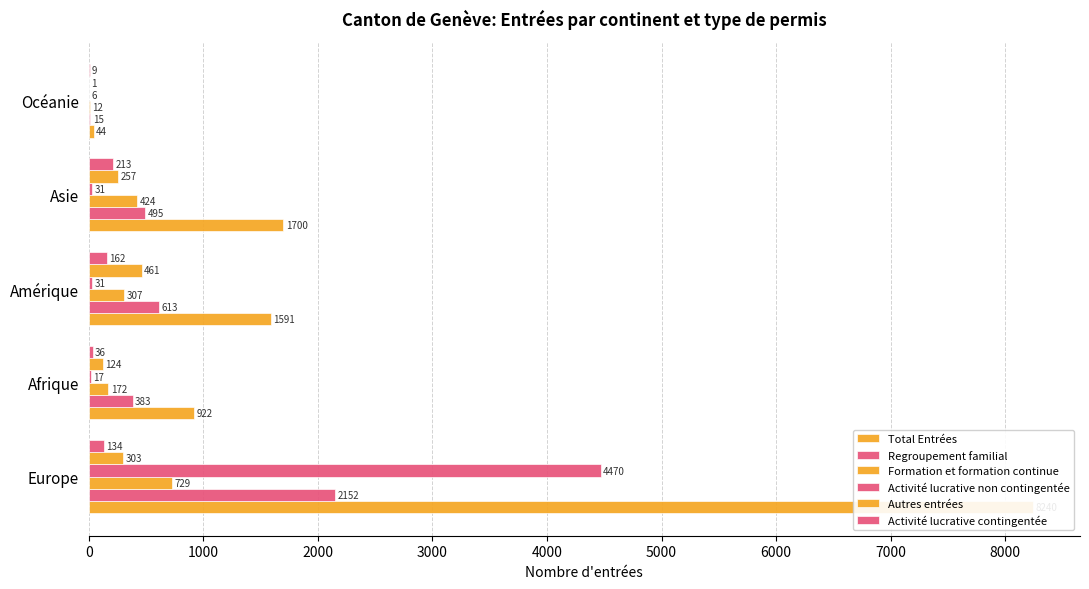

Which series has the largest range (max minus min)?

Total Entrées